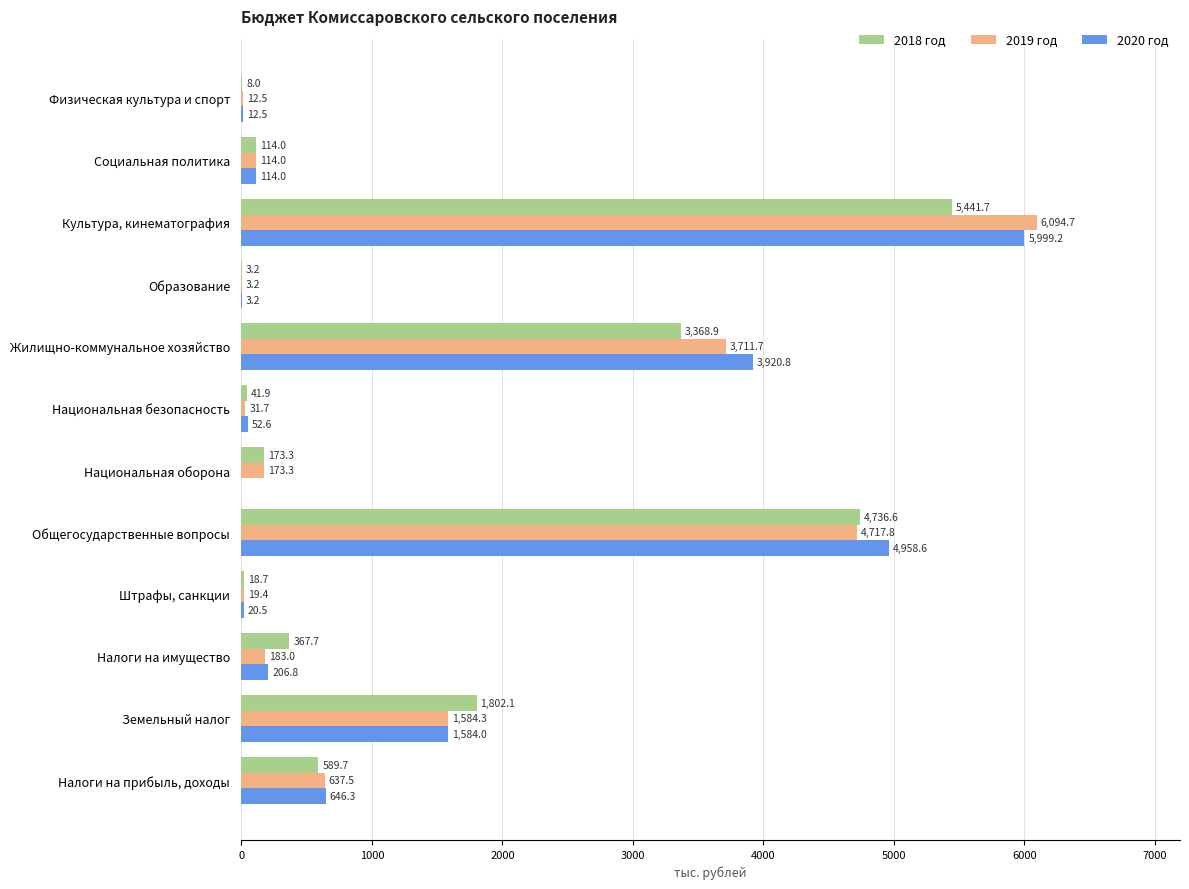

Between Земельный налог and Образование, which series saw the biggest shift?

2018 год